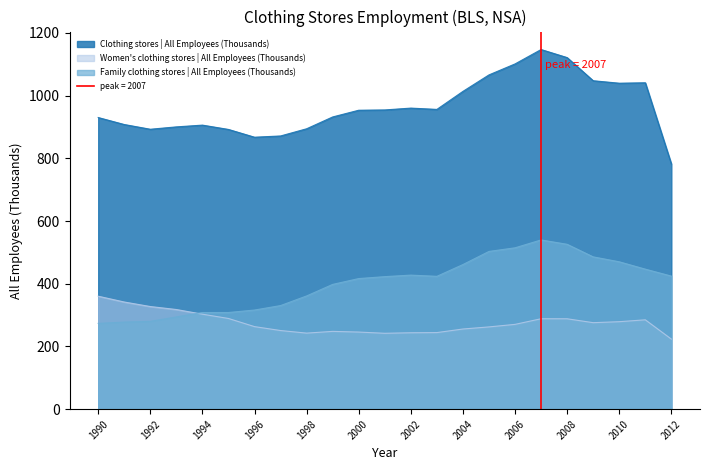

In Women's clothing stores | All Employees (Thousands), how many points are higher than both neighbors (excluding endpoints)?

3